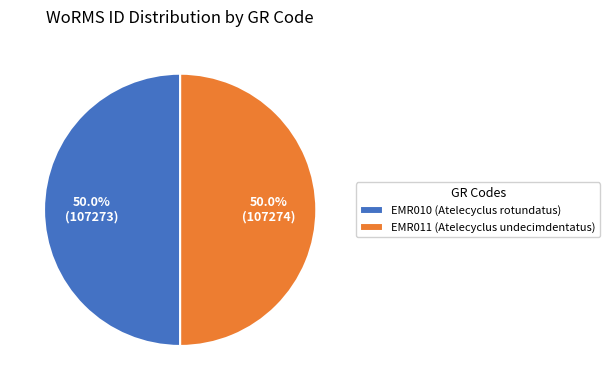

To the nearest percent, what percentage of the pie is EMR010?

50%